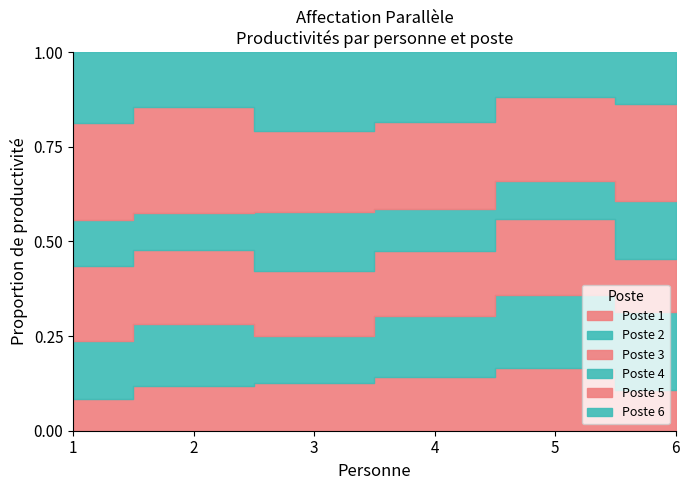

True or false: Productivité and Affectation intersect in this chart.

False